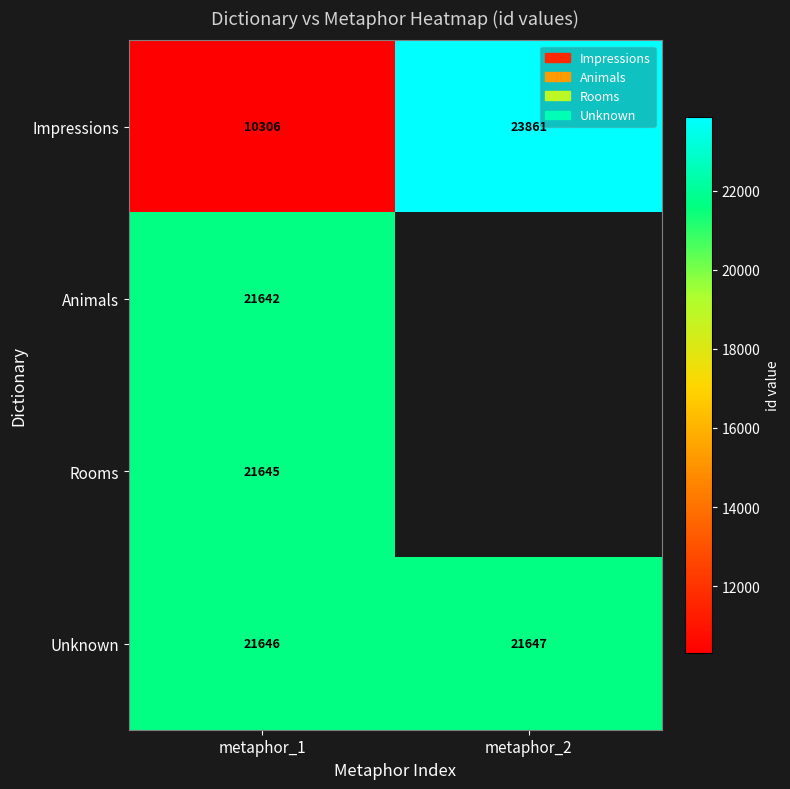

True or false: Animals has a value of 31449.2 at metaphor_1.

False